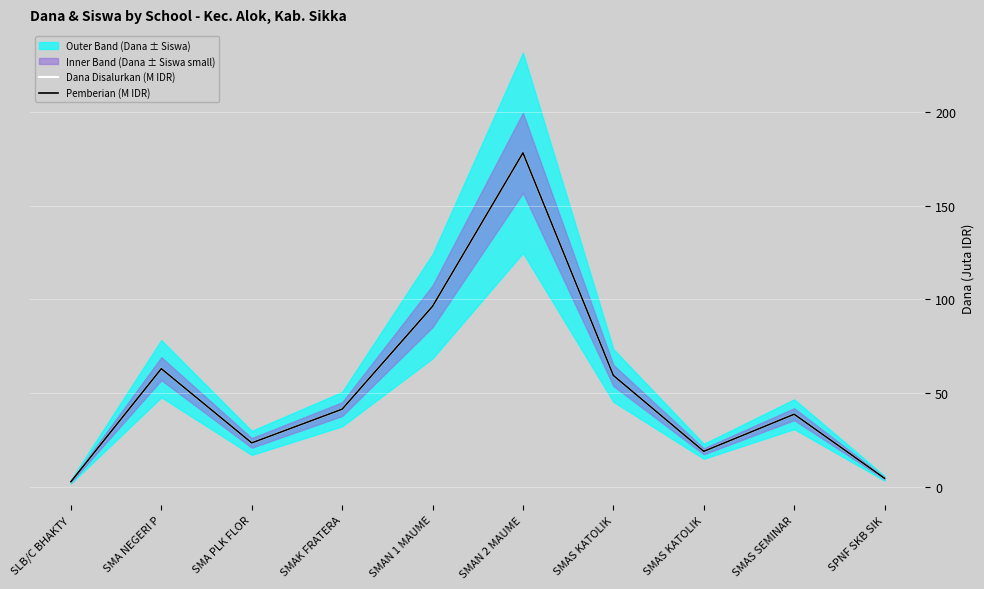

What is the lowest value of the Pemberian (M IDR) series?

2.7